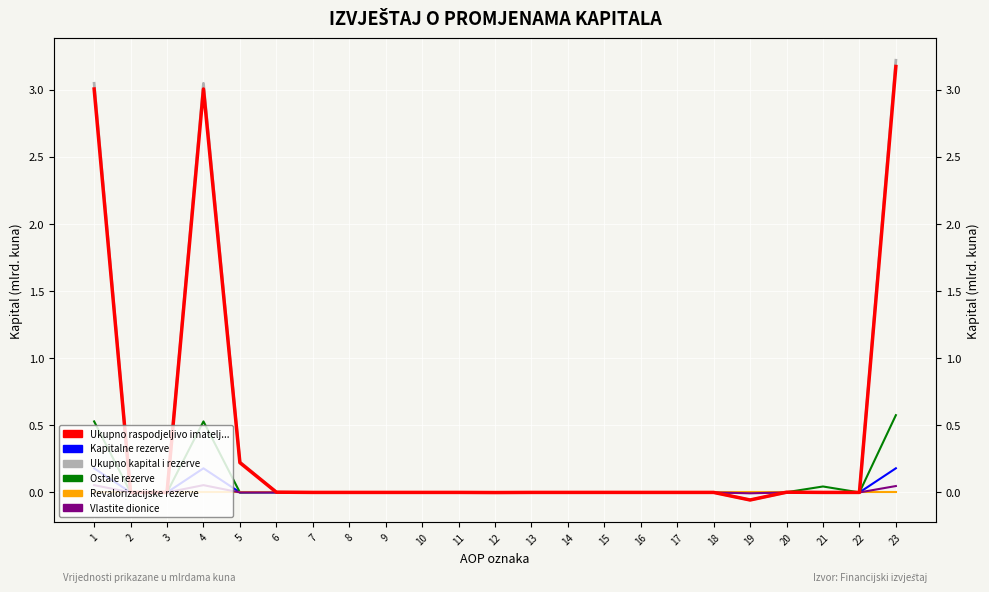

At how many categories does at least one series exceed 1?

3